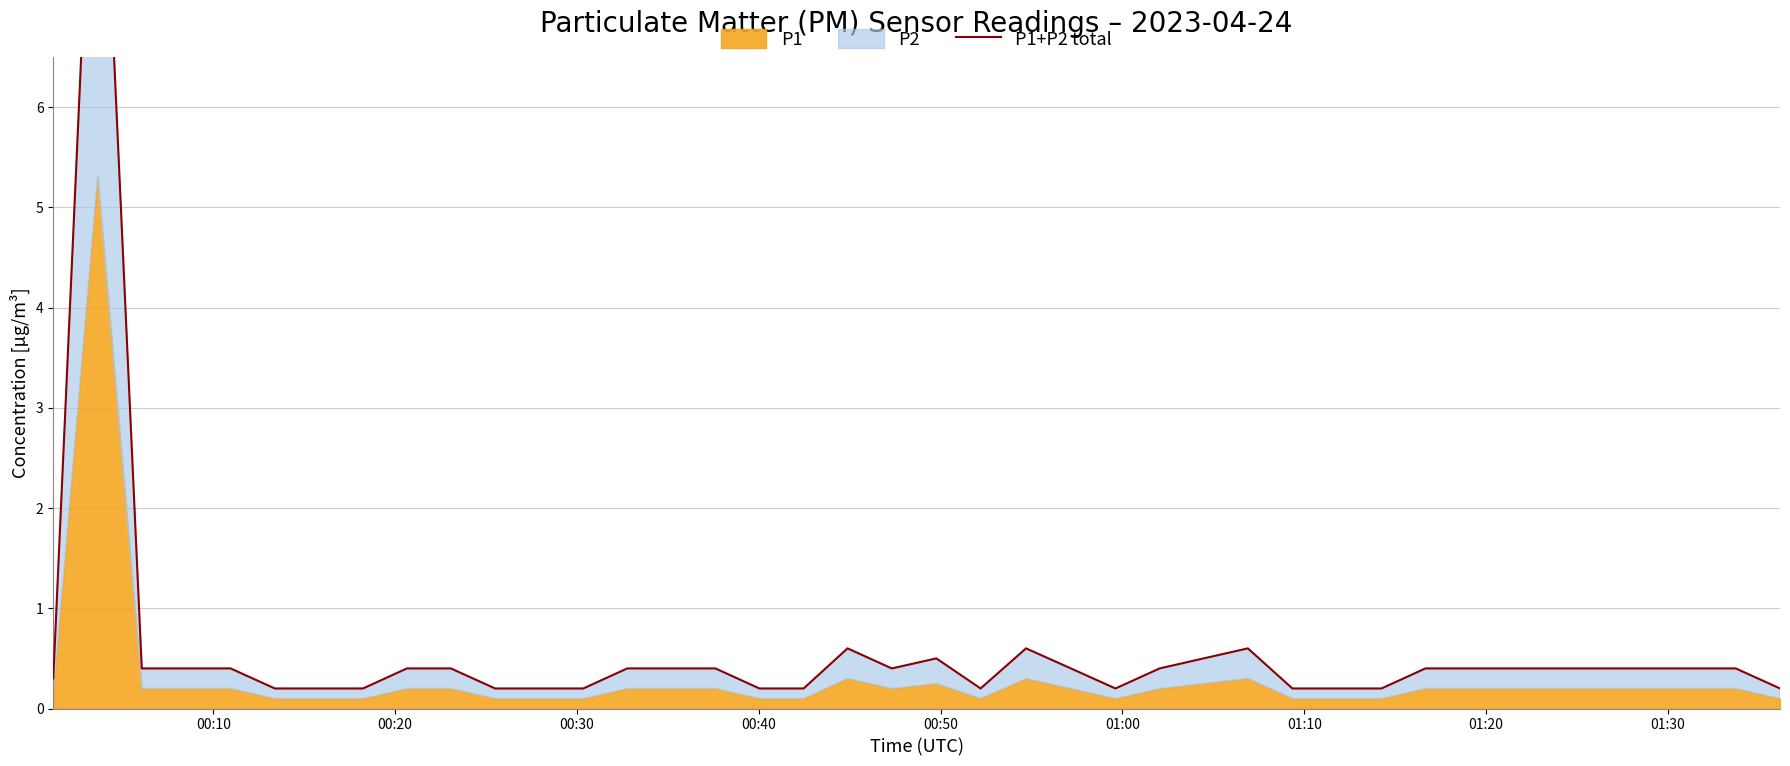

Reading right to left, list all the values displayed in this chart.

0.2	0.4	0.4	0.4	0.4	0.4	0.4	0.4	0.4	0.2	0.2	0.2	0.6	0.5	0.4	0.2	0.4	0.6	0.2	0.5	0.4	0.6	0.2	0.2	0.4	0.4	0.4	0.2	0.2	0.2	0.4	0.4	0.2	0.2	0.2	0.4	0.4	0.4	10.1	0.3